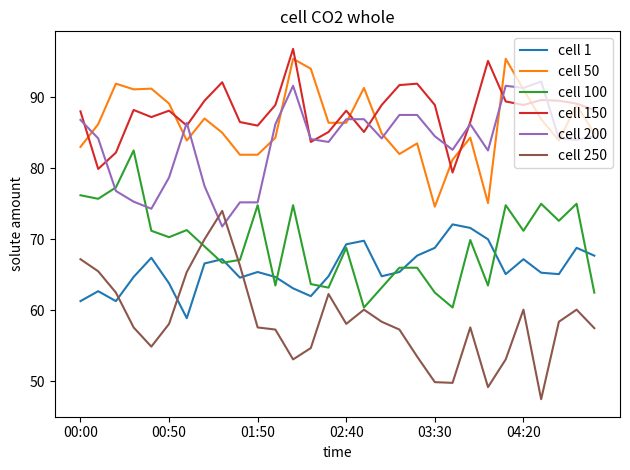

Which series has the widest spread of values?

cell 250